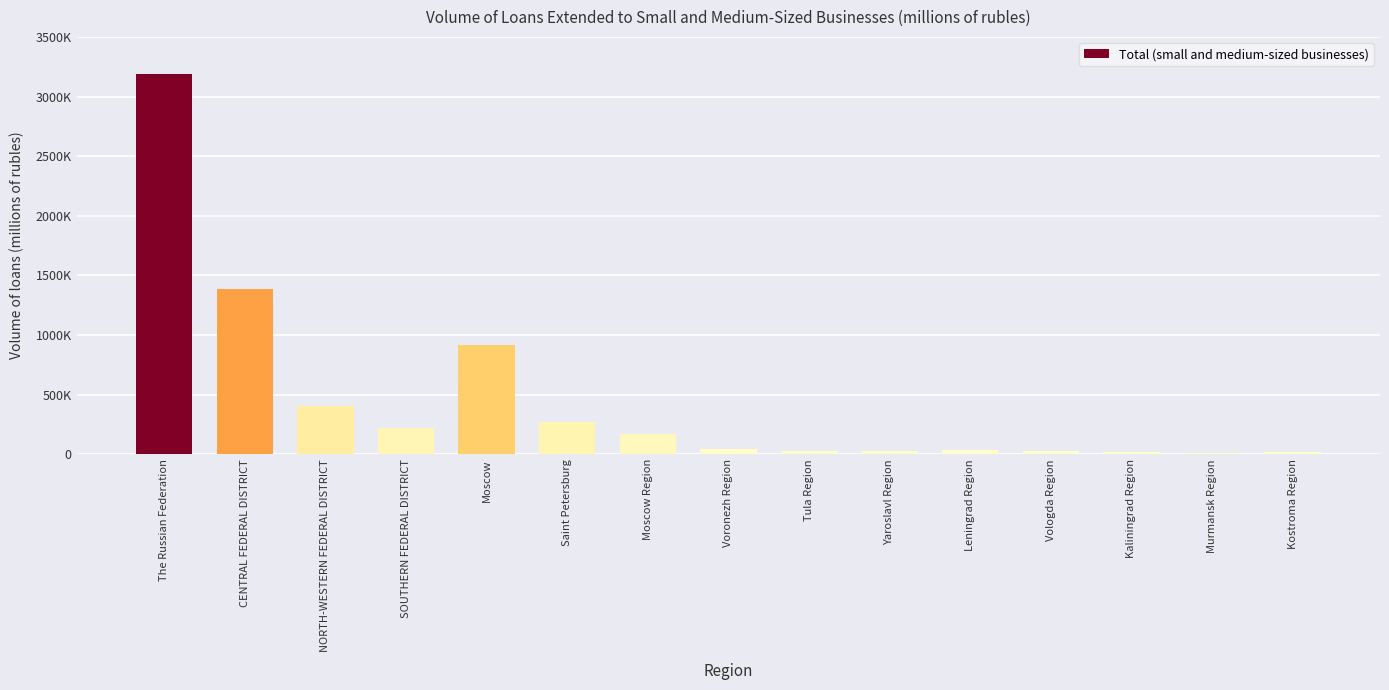

Reading right to left, what are all the values shown in this chart?

15063	13140	18105	24719	33461	27747	26753	46290	168222	266810	916128	218527	402488	1387062	3190042